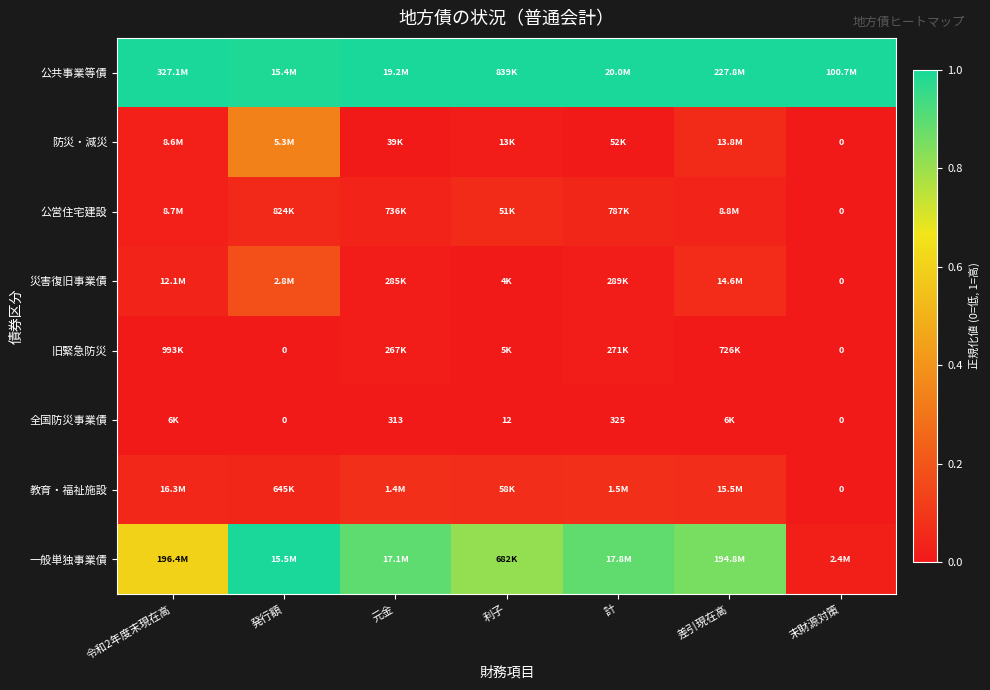

The value of 防災・減災 at 令和2年度末現在高 is 0.0. True or false?

False